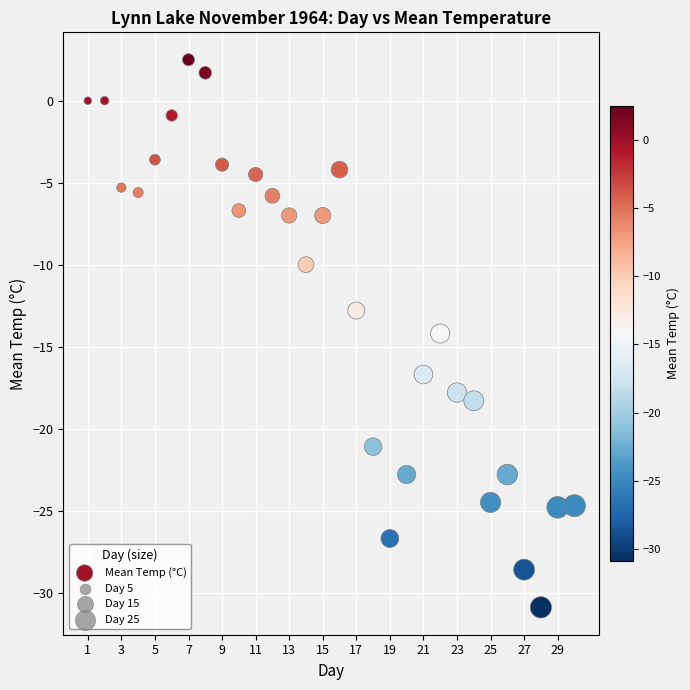

What is the range of Y values (max minus min)?

33.4